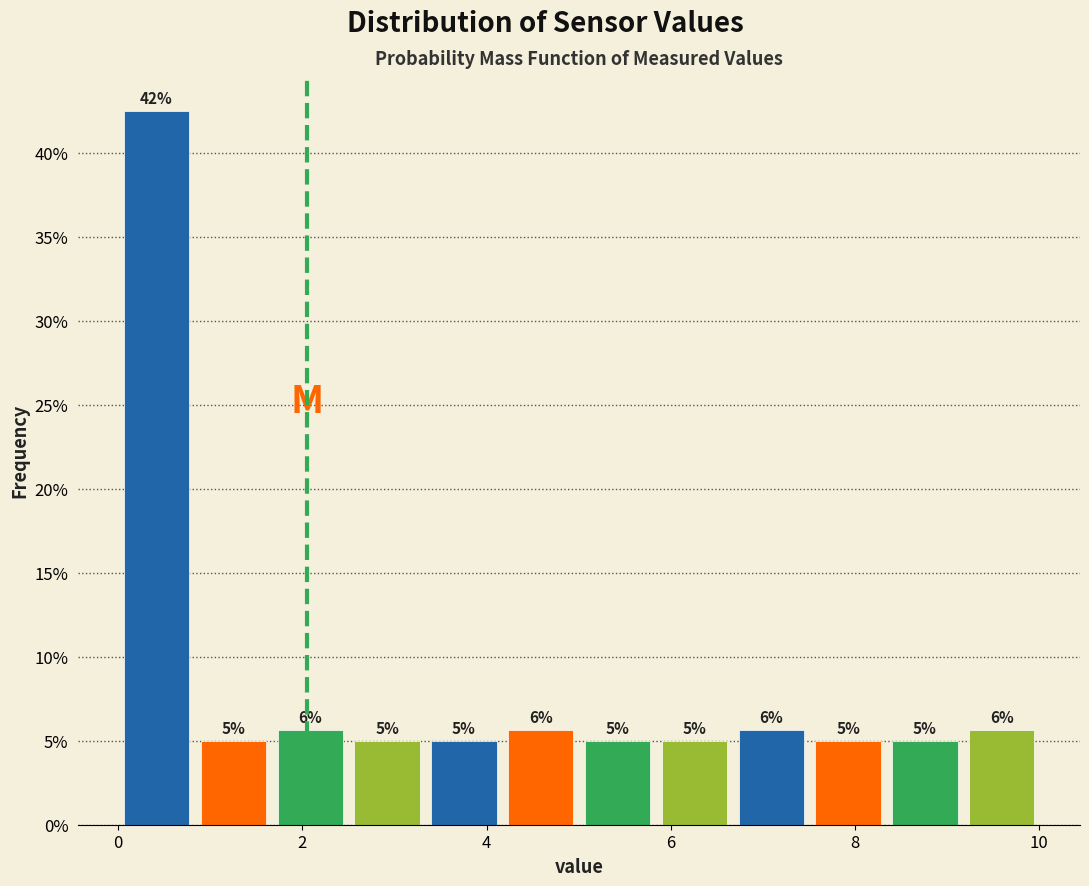

Which range on the x-axis has the tallest bar?

0.0 to 0.8